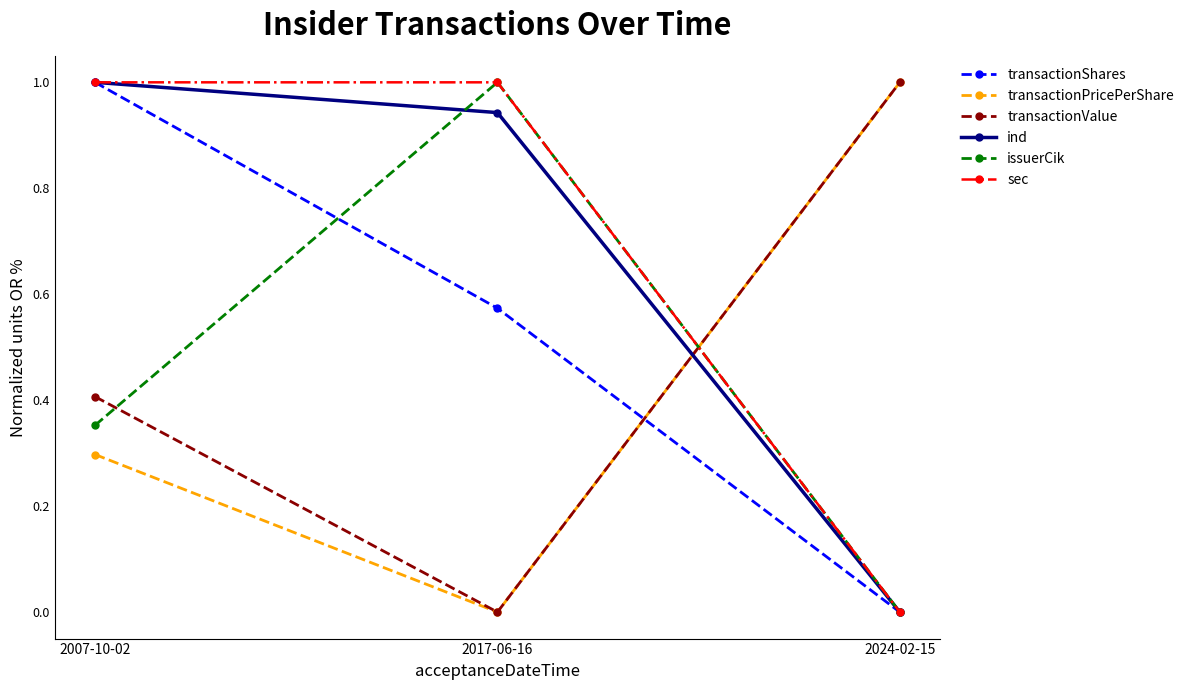

What are all the series names shown in the legend?

transactionShares, transactionPricePerShare, transactionValue, ind, issuerCik, sec